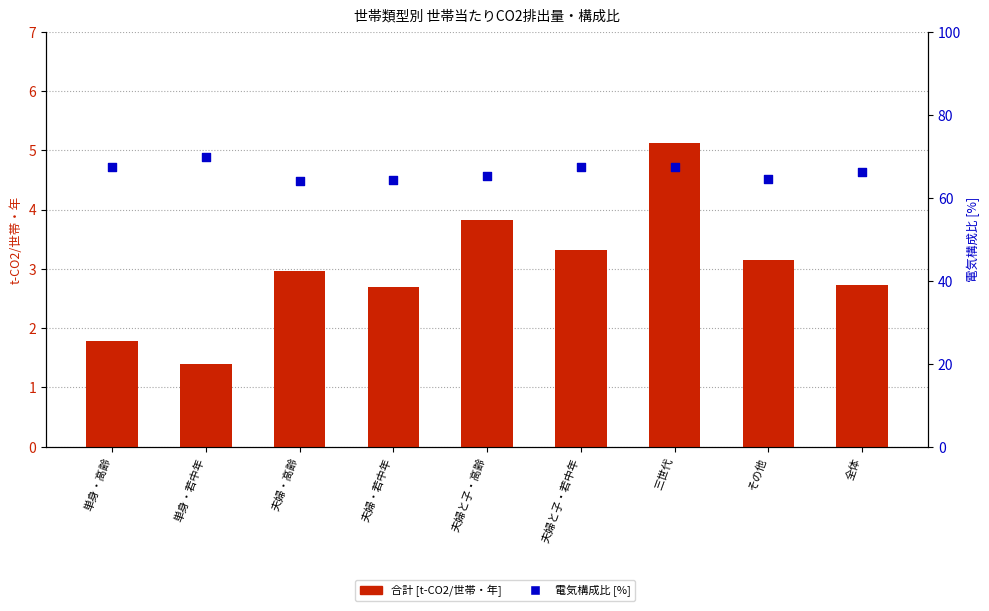

Which series reaches the maximum Y coordinate?

電気構成比 [%]